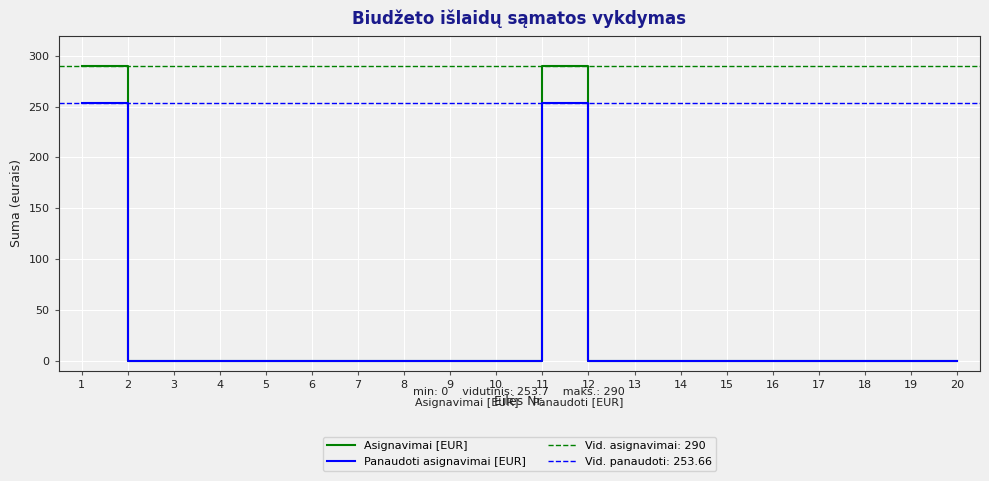

What is the difference between the maximum and minimum values in the Panaudoti asignavimai [EUR] series?

253.7